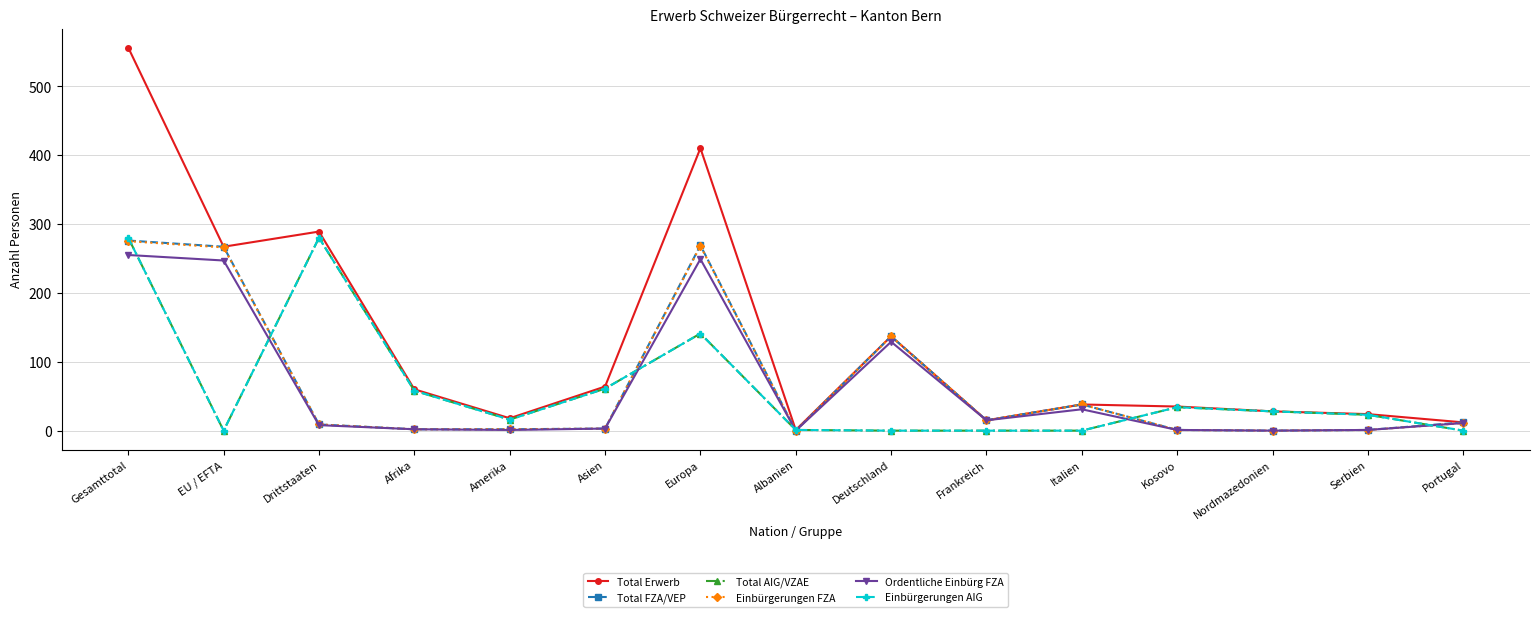

Where do Einbürgerungen AIG and Ordentliche Einbürg FZA first cross each other?

Gesamttotal and EU / EFTA